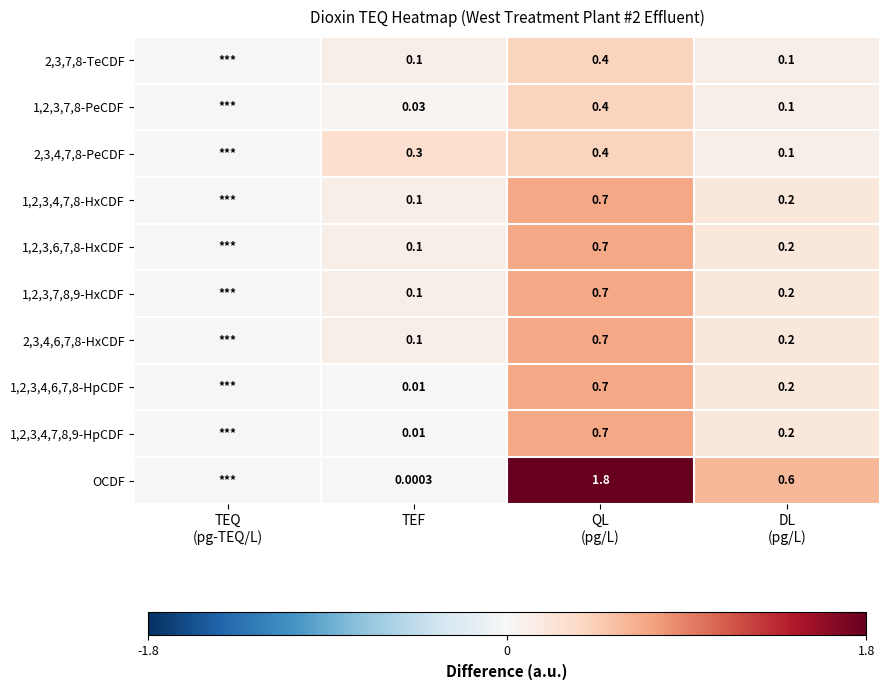

What is the difference between the 1,2,3,6,7,8-HxCDF values at DL (pg/L) and QL (pg/L)?

0.5